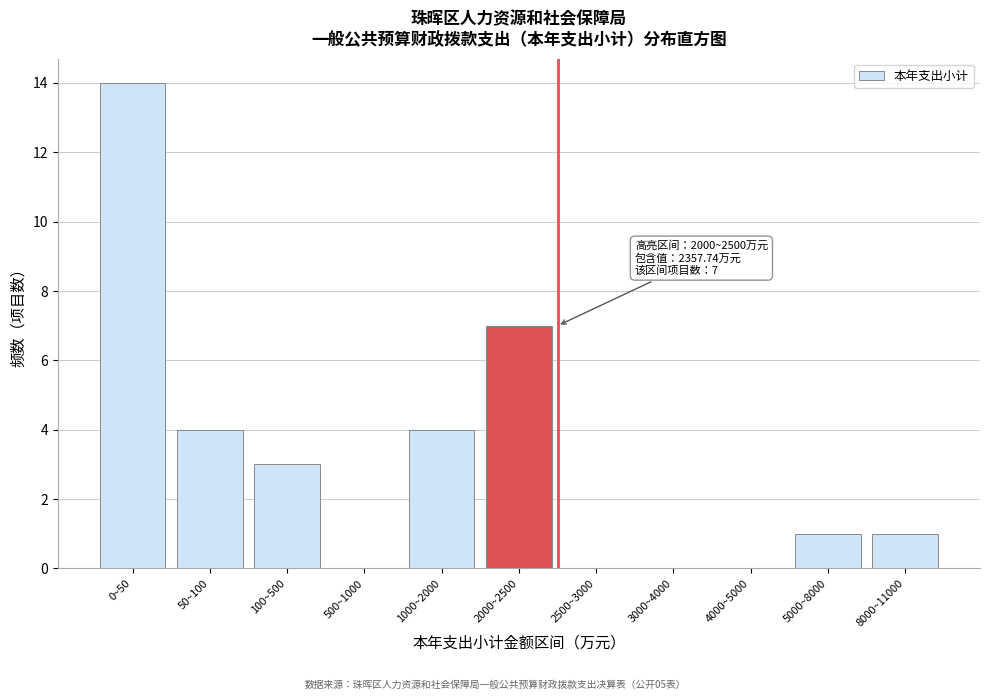

Reading left to right, list all the values displayed in this chart.

0~50=14	50~100=4	100~500=3	500~1000=0	1000~2000=4	2000~2500=7	2500~3000=0	3000~4000=0	4000~5000=0	5000~8000=1	8000~11000=1